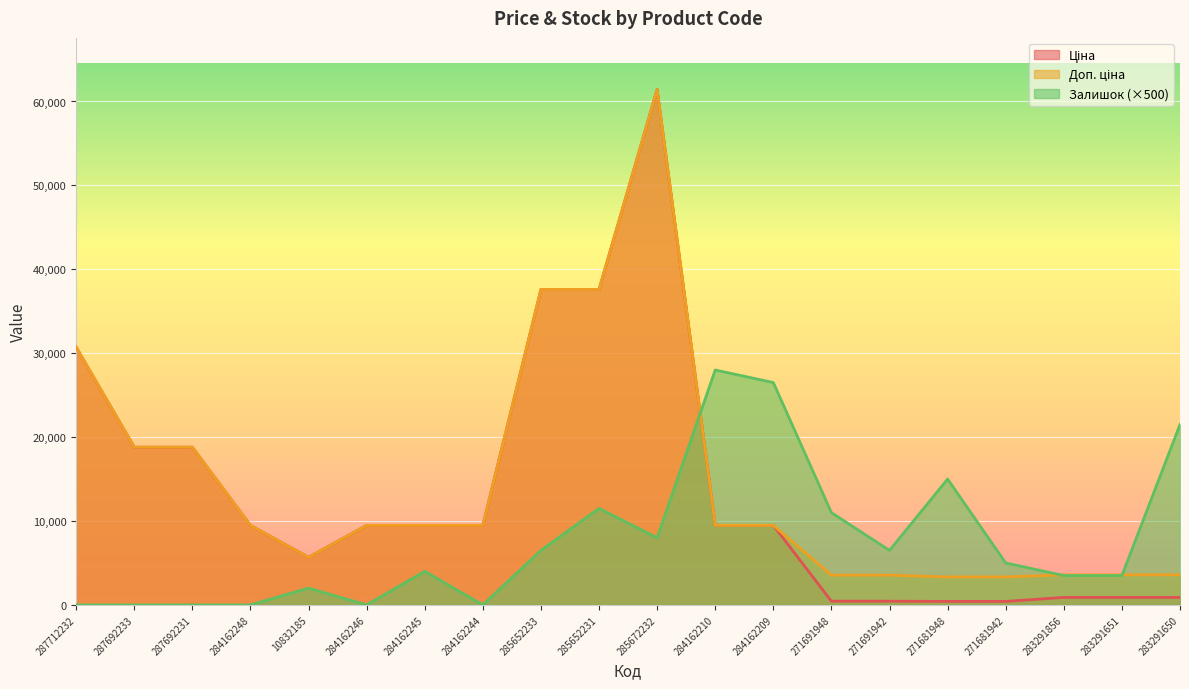

How many data points in Ціна are less than 9480?

8